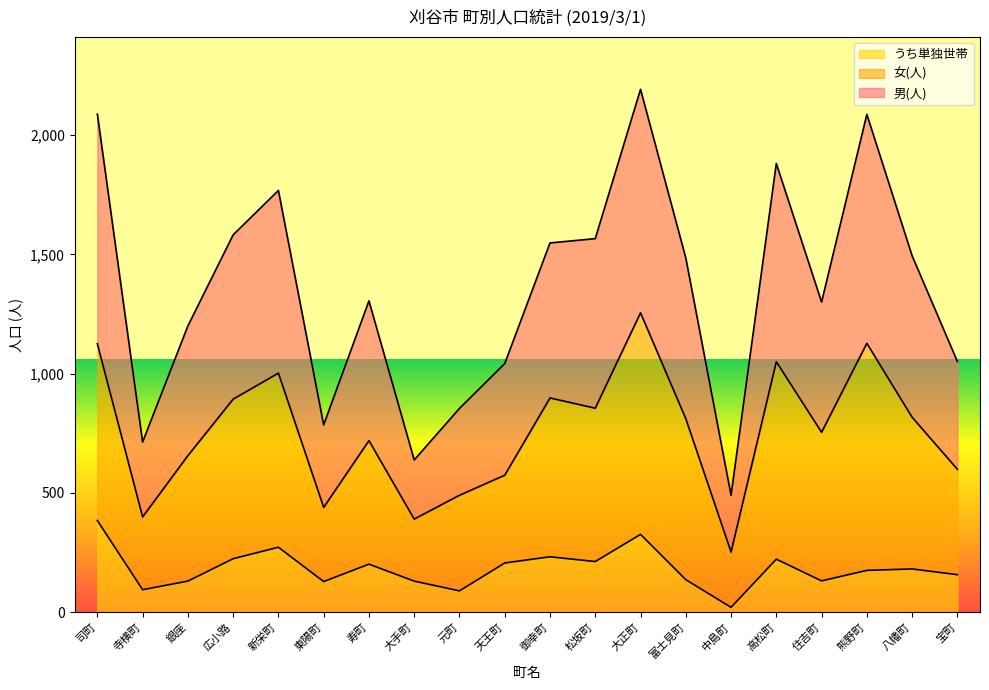

What is the difference between the 男(人) values at 松坂町 and 大手町?

928